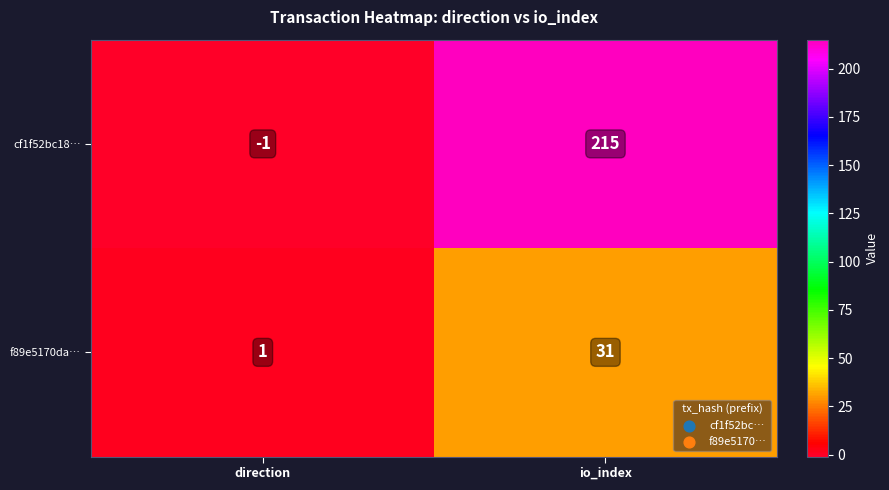

Reading left to right, transcribe all the data shown in this chart.

cf1f52bc18…: -1	215
f89e5170da…: 1	31